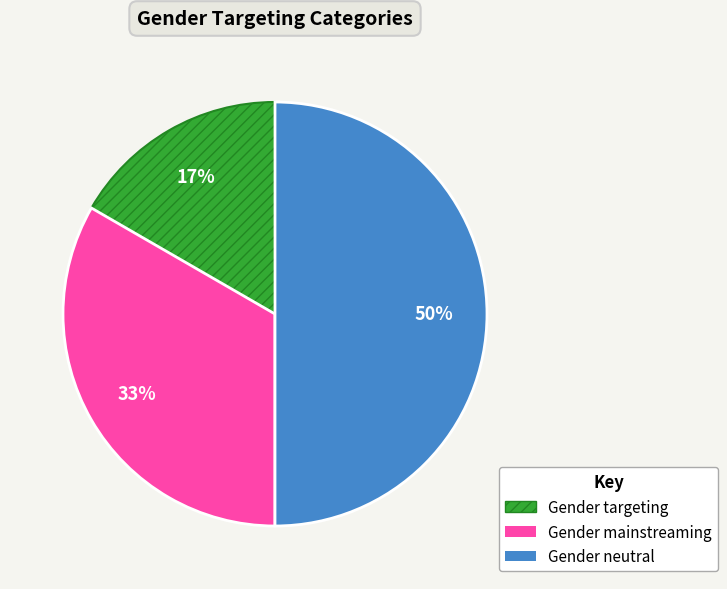

What percentage is the Gender targeting slice, to the nearest percent?

17%